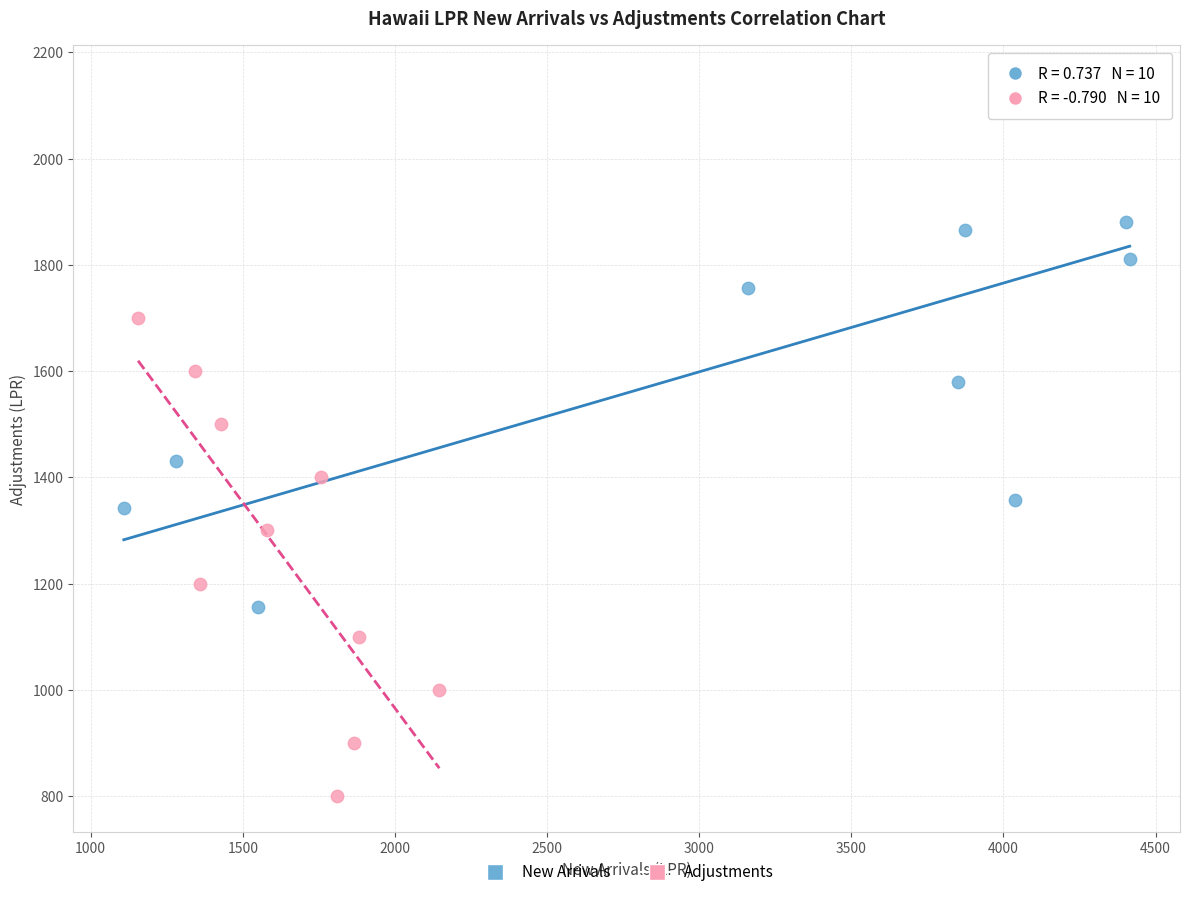

Which series contains the highest Y value?

New Arrivals